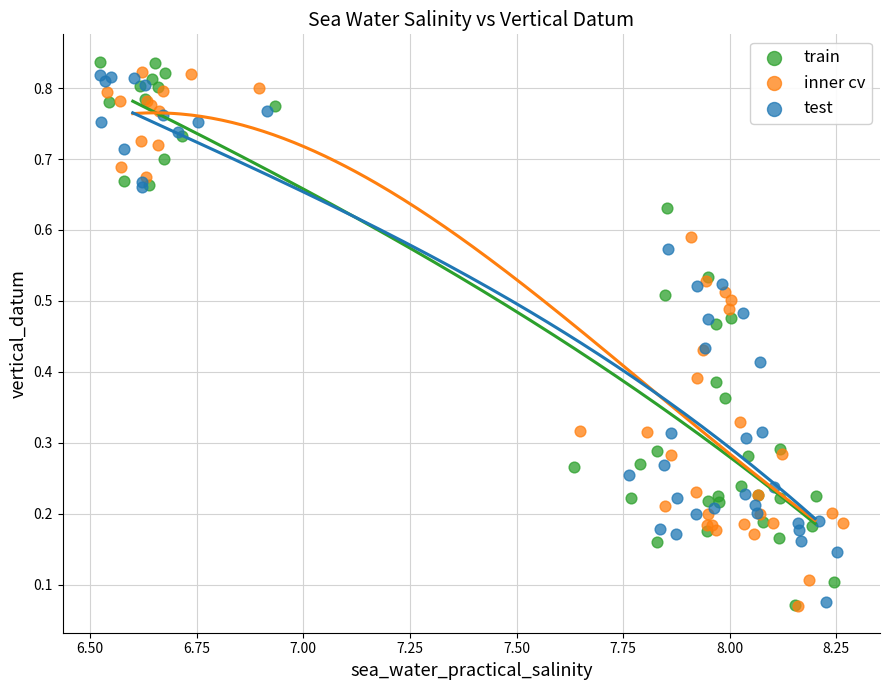

Which series reaches the maximum Y coordinate?

train